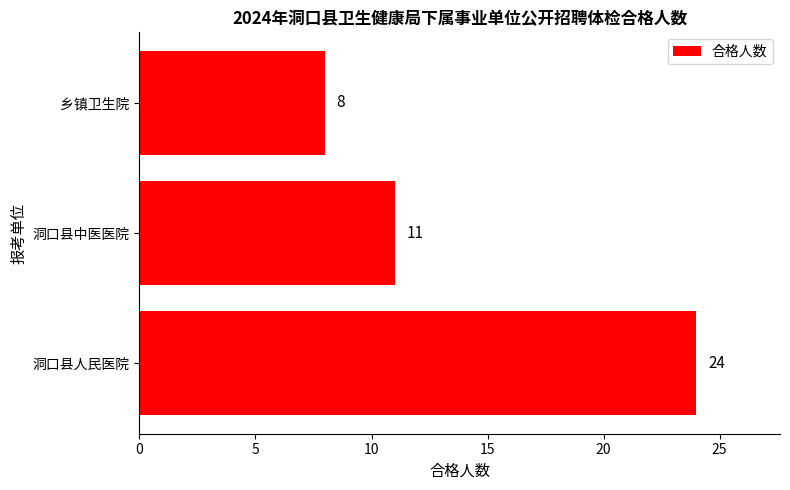

Does the chart contain stacked bars?

No